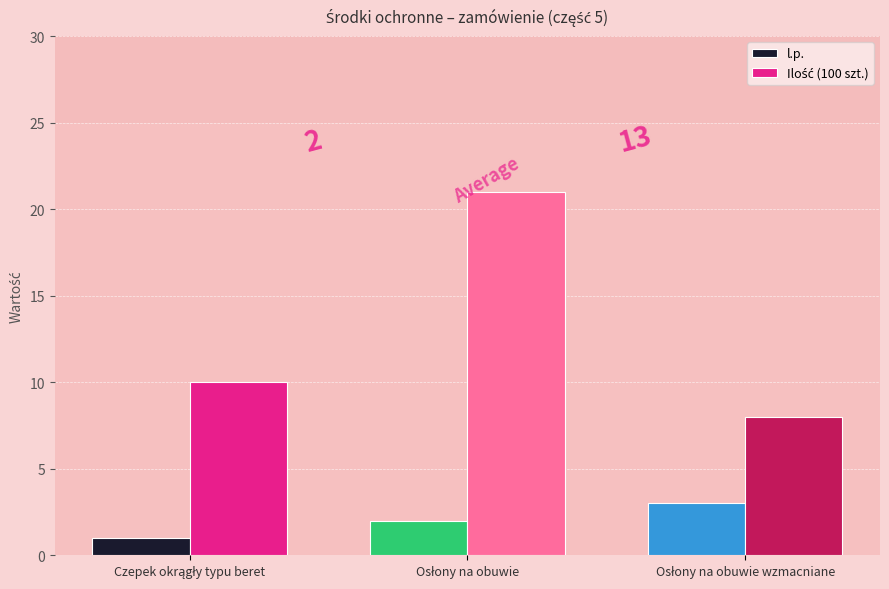

What is the sum of all l.p. values?

6